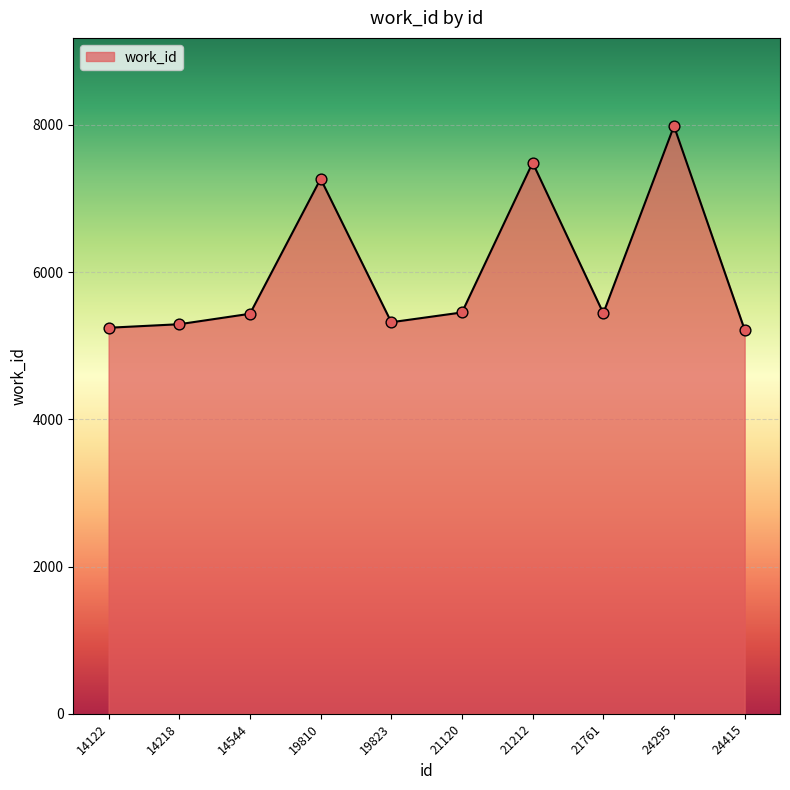

Approximately how many times larger is the value at 21212 compared to 19823?

1.4